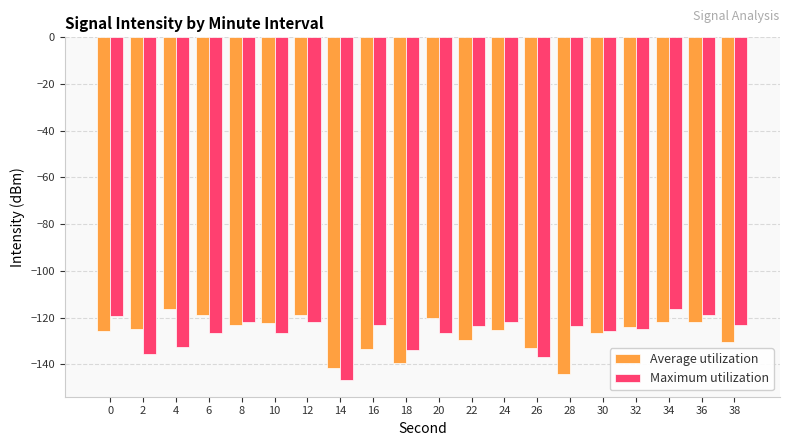

What are all the series names shown in the legend?

Average utilization, Maximum utilization